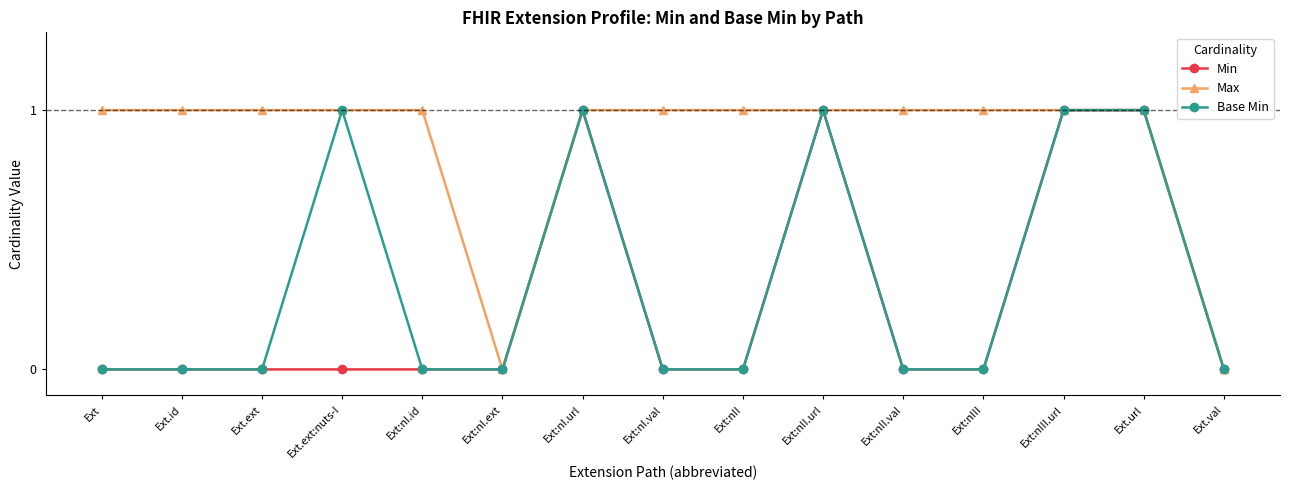

The Base Min series shows -1 at Ext.ext. True or false?

False